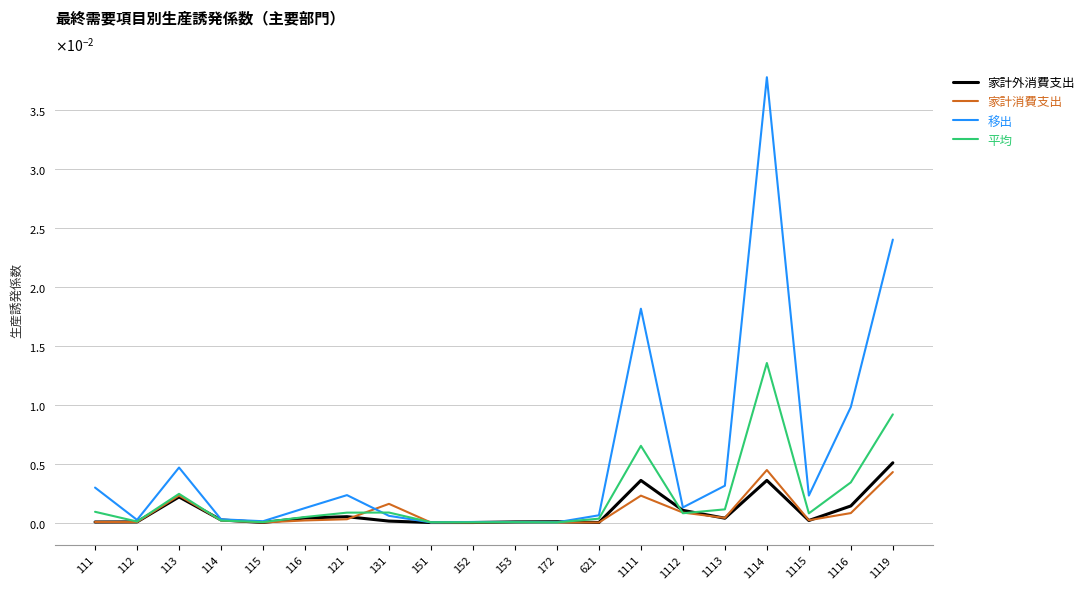

Does the chart have visible grid lines?

Yes